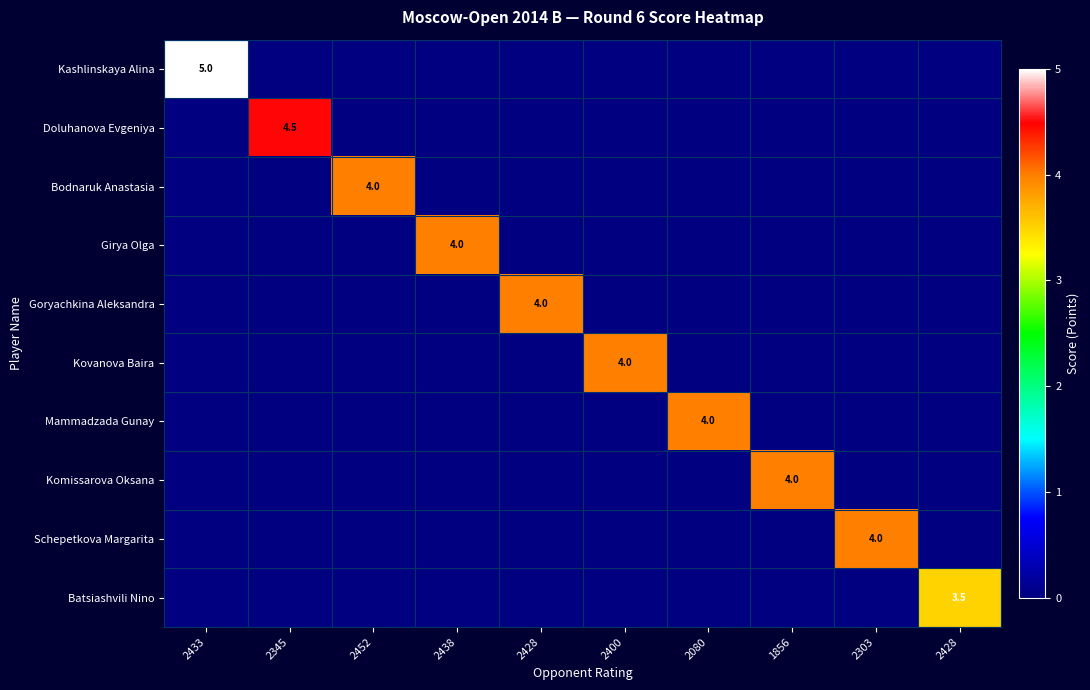

Which category has the lowest value across all series?

2345